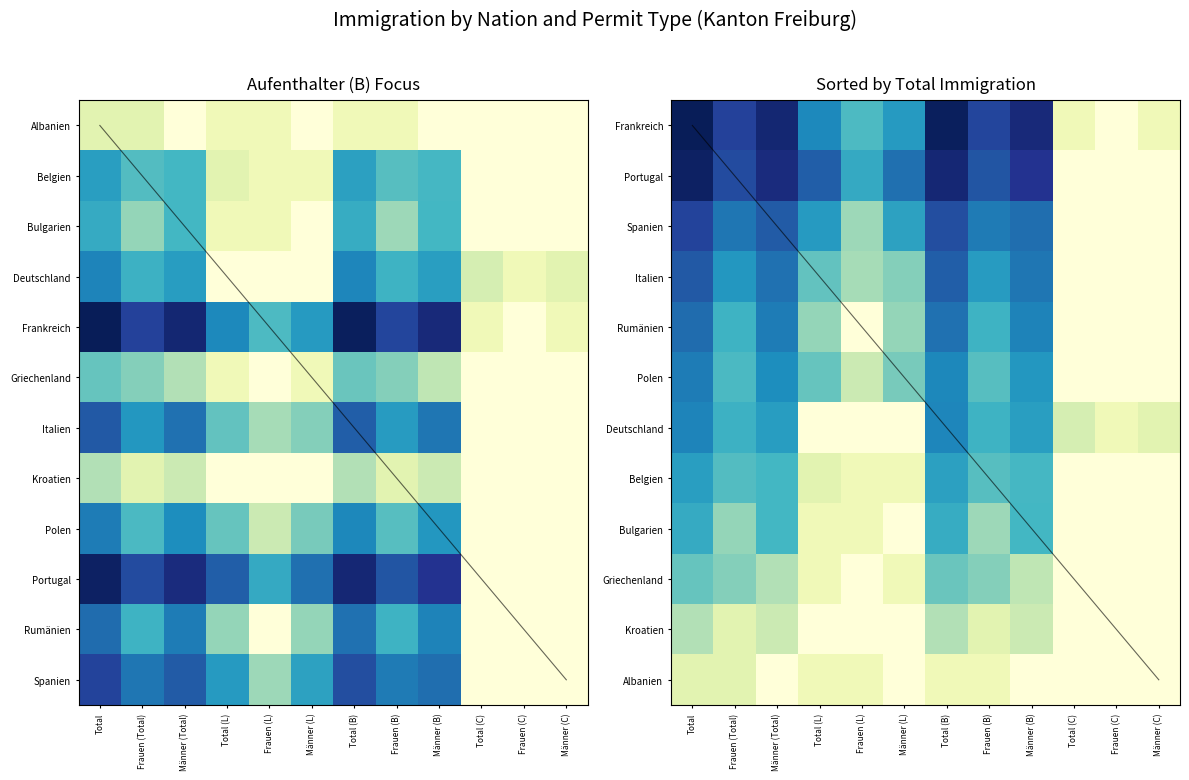

What is the sum of the Albanien values at Total and Männer (Total)?

1.1